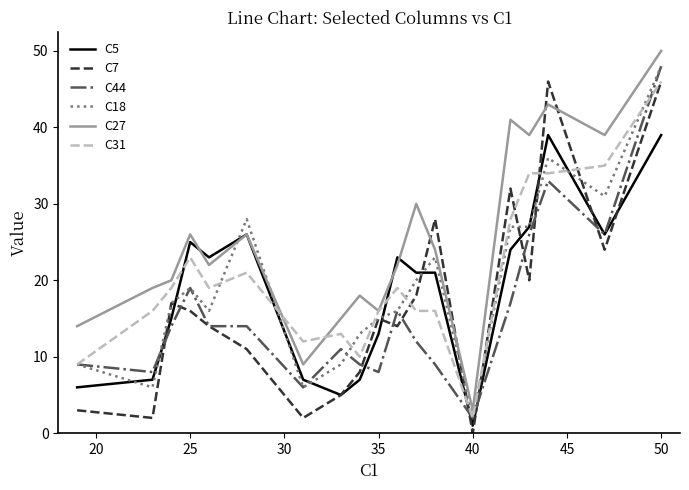

What is the sum of all C18 values?

368